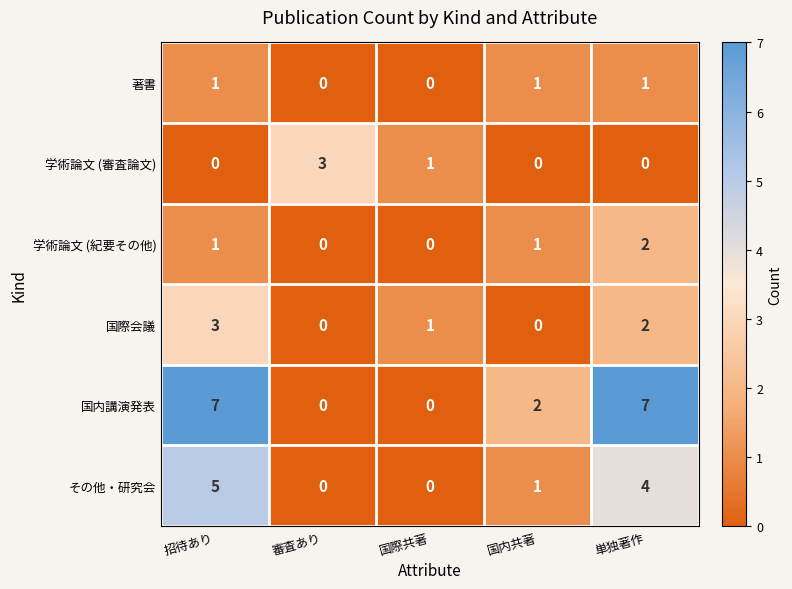

How many distinct data groups are displayed?

6